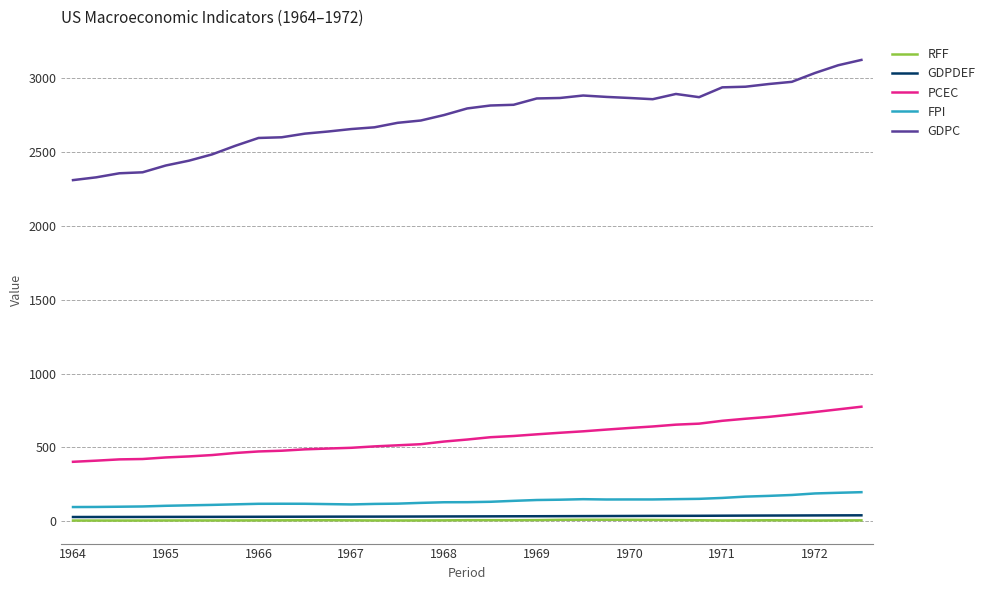

Which series has the largest total across all categories?

GDPC